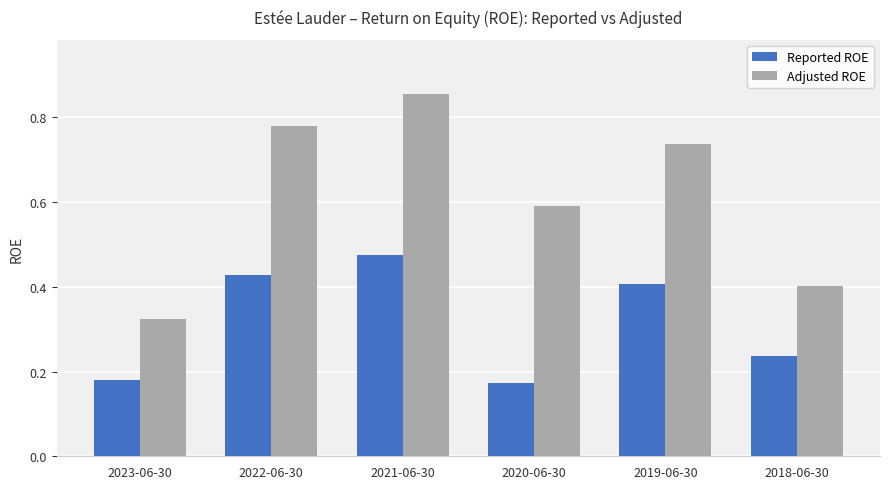

Which series has the largest total across all categories?

Adjusted ROE